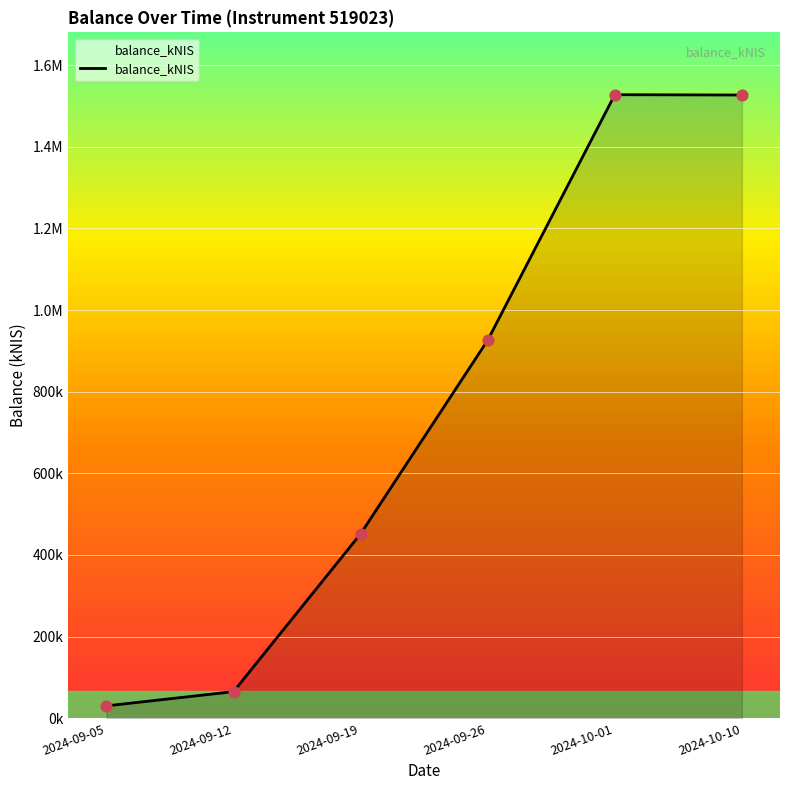

Is this an area chart (filled region under the line)?

Yes